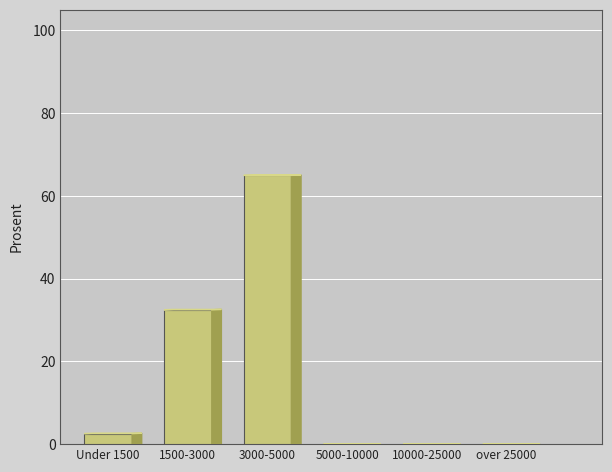

Reading left to right, list all the values displayed in this chart.

Under 1500=2.5	1500-3000=32.5	3000-5000=65.0	5000-10000=0.0	10000-25000=0.0	over 25000=0.0